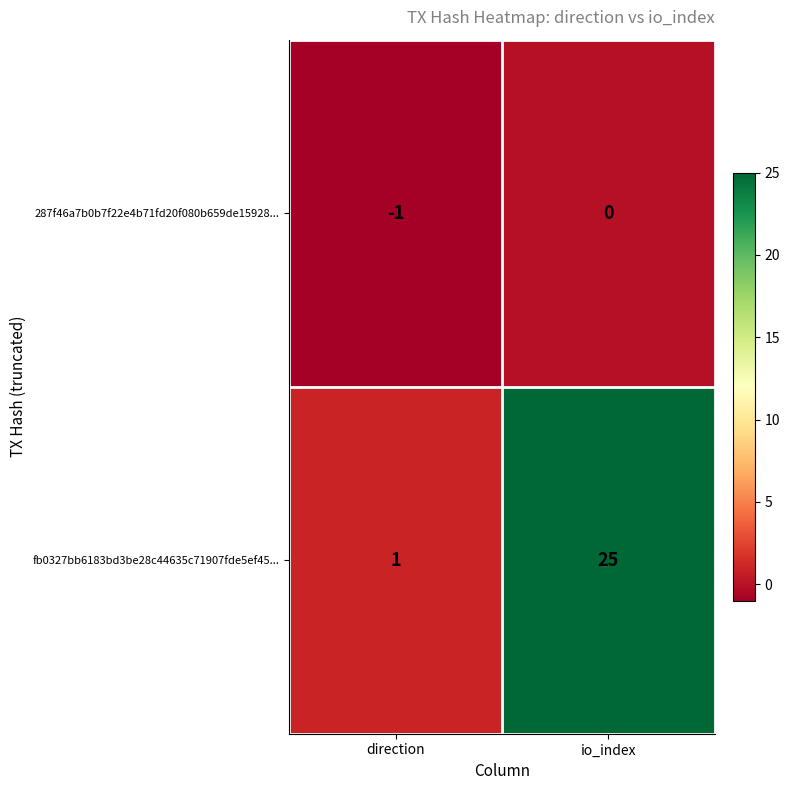

Which series changed the most between direction and io_index?

fb0327bb6183bd3be28c44635c71907fde5ef45...